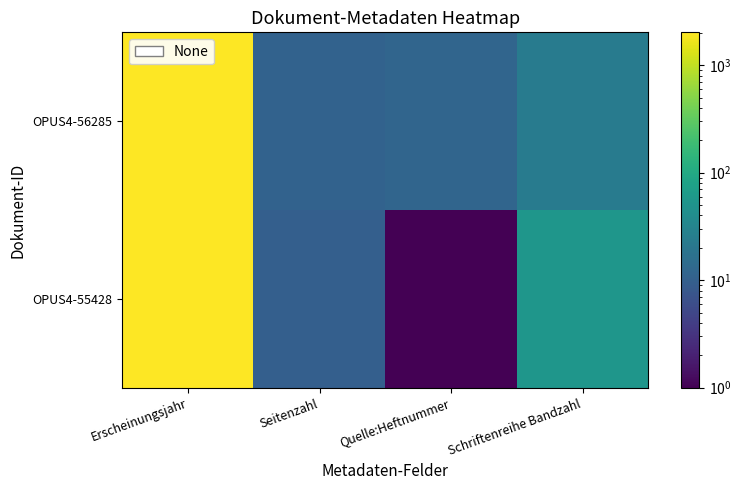

Which series has the widest spread of values?

OPUS4-55428